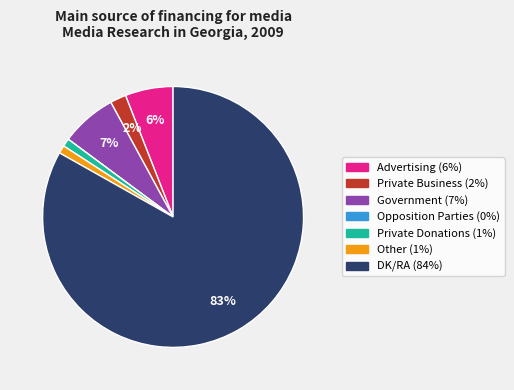

Is the sum of Advertising and Other greater than half?

No